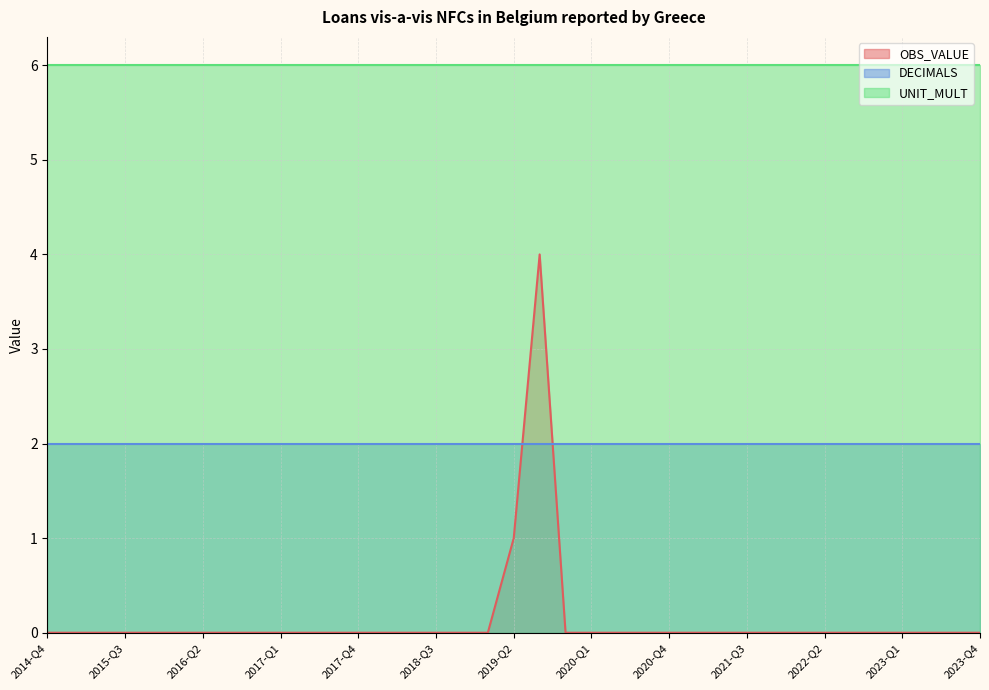

What is the maximum value shown in the chart?

6